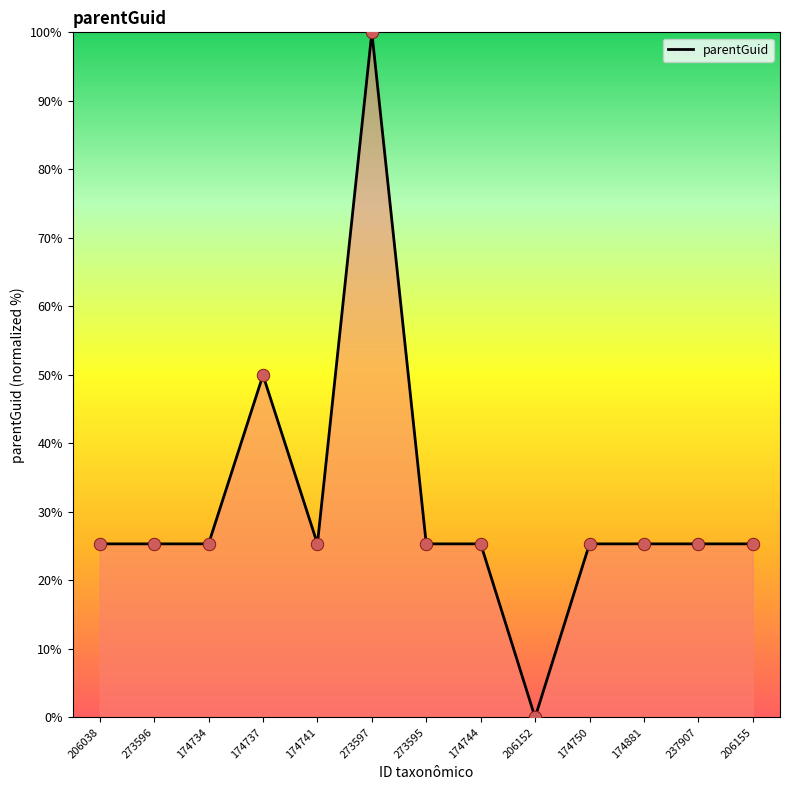

Which has a higher value, 174737 or 273595?

174737